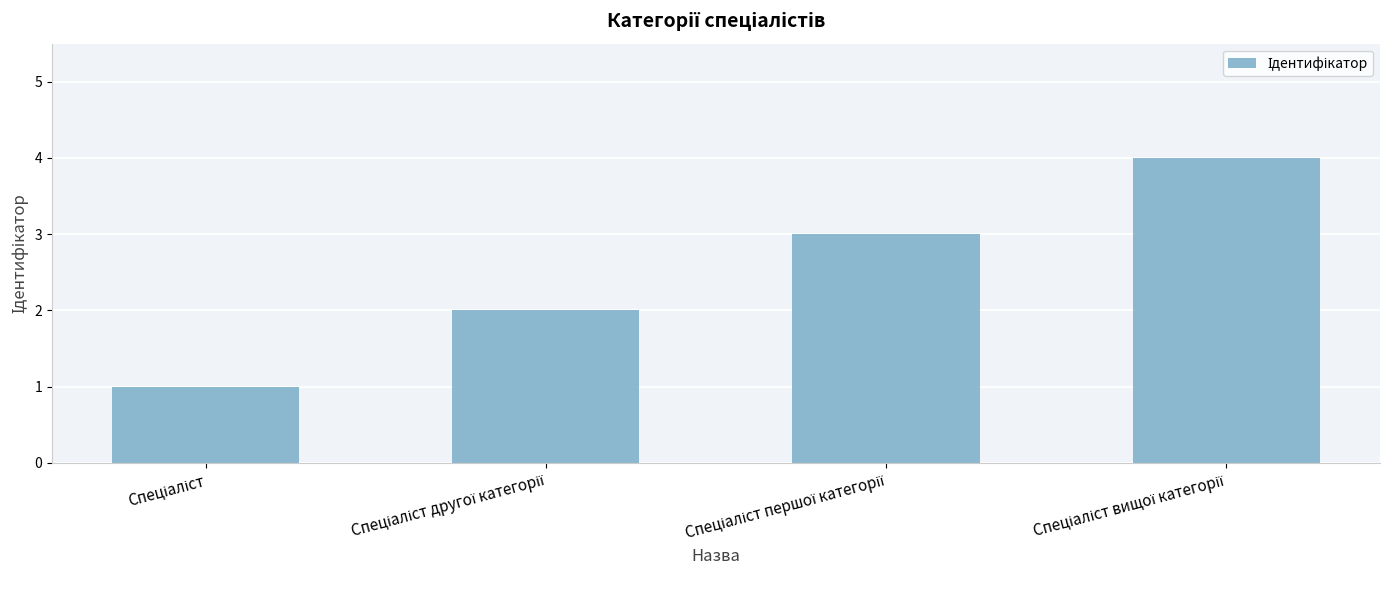

Count the number of data series in this chart.

1